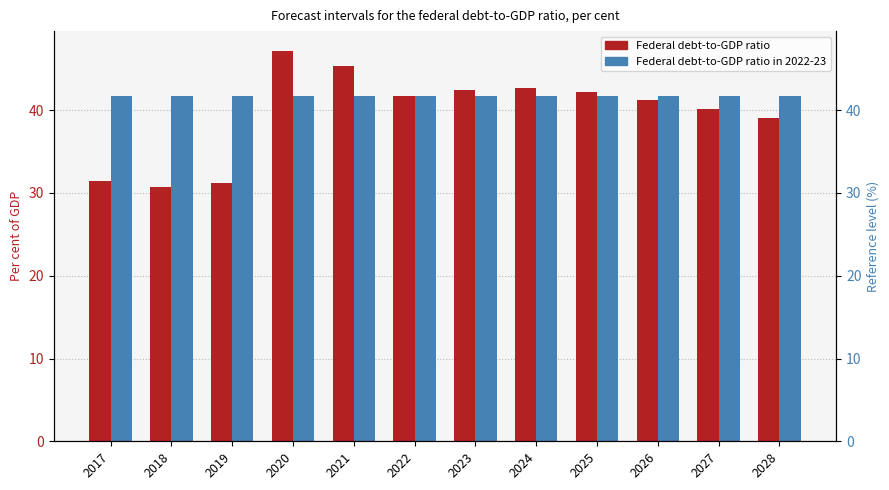

Which category has the lowest value across all series?

2018